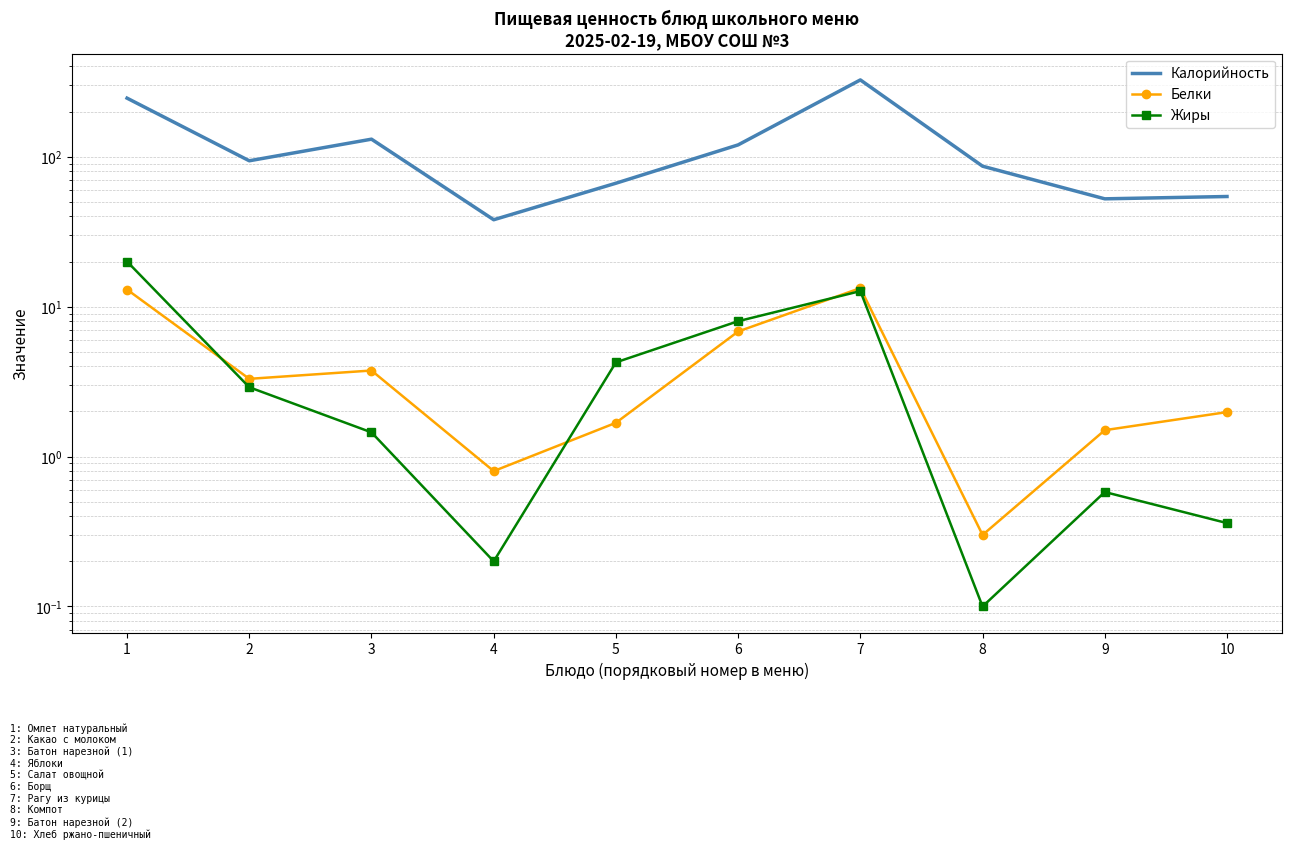

At which label does Жиры reach its peak?

1